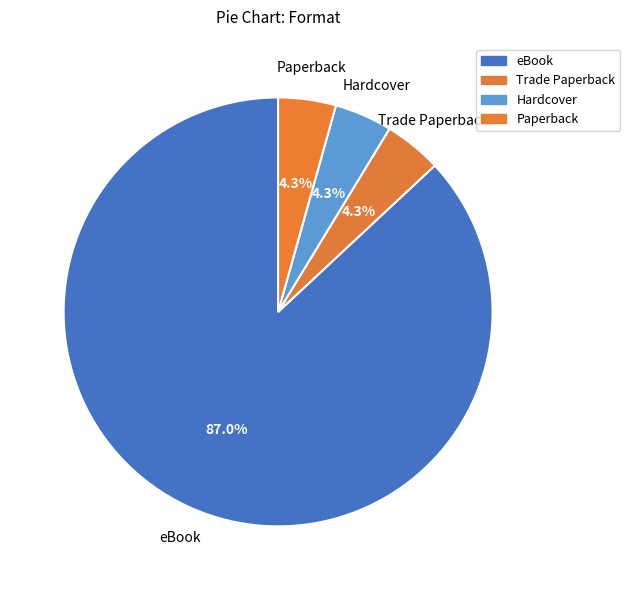

Is the sum of Paperback and Hardcover greater than half?

No